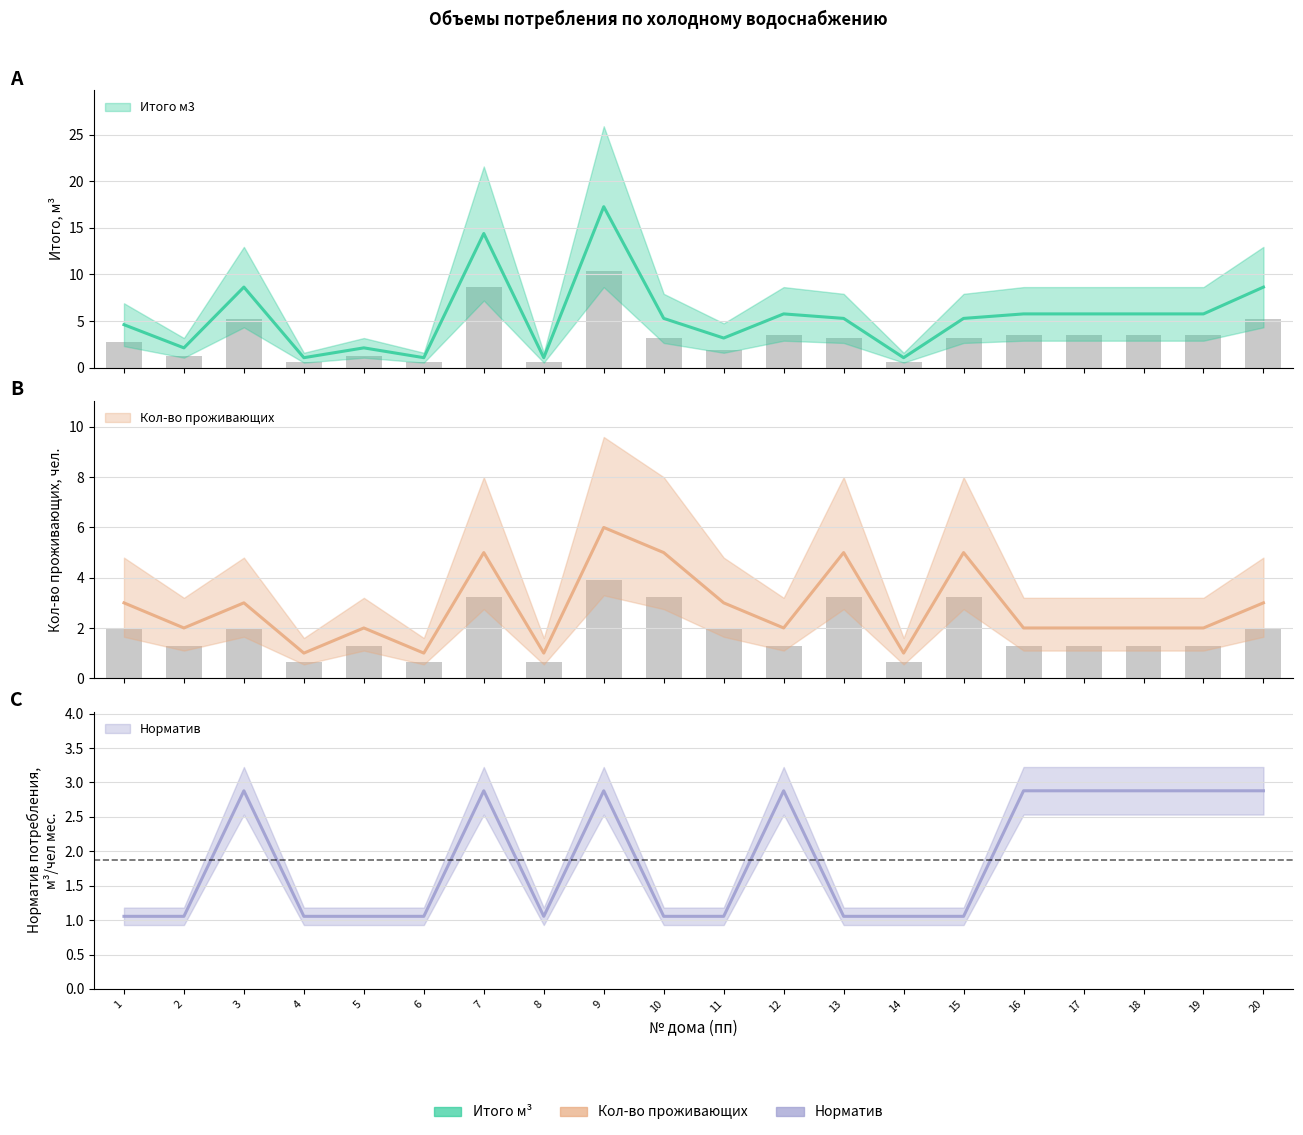

What is the lowest value of the Кол-во проживающих series?

1.0